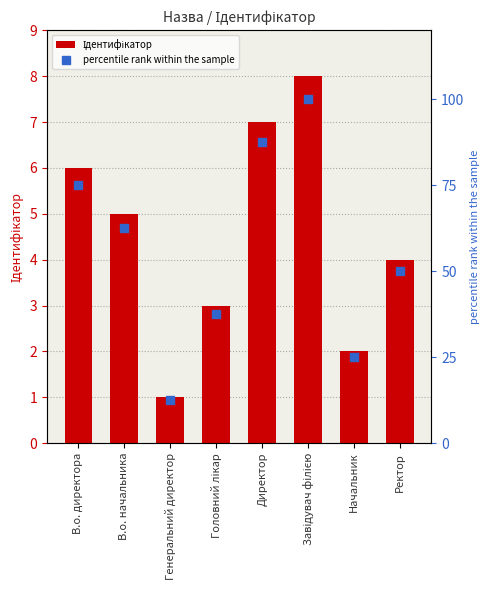

Reading right to left, what are all the values shown in this chart?

Ідентифікатор: Ректор=4.0	Начальник=2.0	Завідувач філією=8.0	Директор=7.0	Головний лікар=3.0	Генеральний директор=1.0	В.о. начальника=5.0	В.о. директора=6.0
percentile rank within the sample: Ректор=50.0	Начальник=25.0	Завідувач філією=100.0	Директор=87.5	Головний лікар=37.5	Генеральний директор=12.5	В.о. начальника=62.5	В.о. директора=75.0